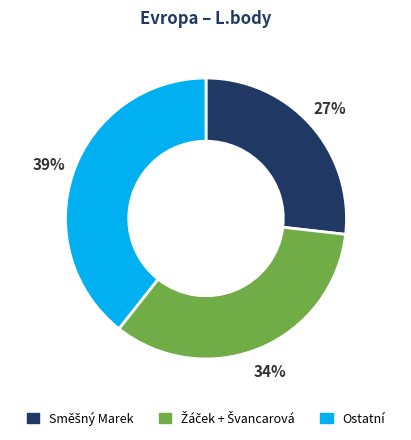

To the nearest percent, what portion does Ostatní represent?

39%